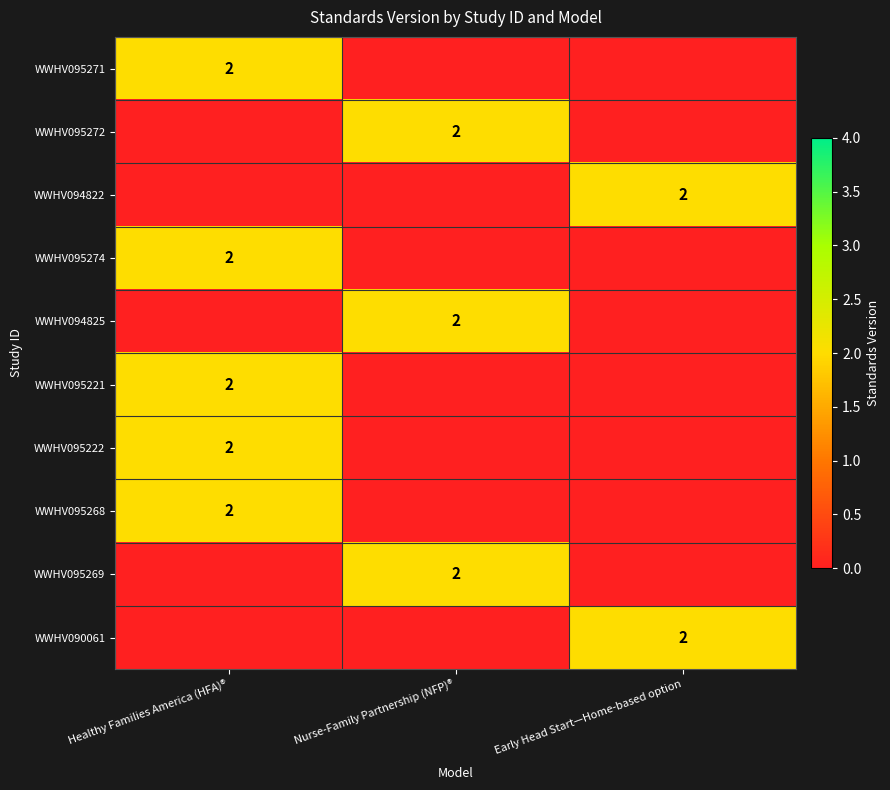

True or false: WWHV095221 has a value of 2 at Healthy Families America (HFA)®.

True